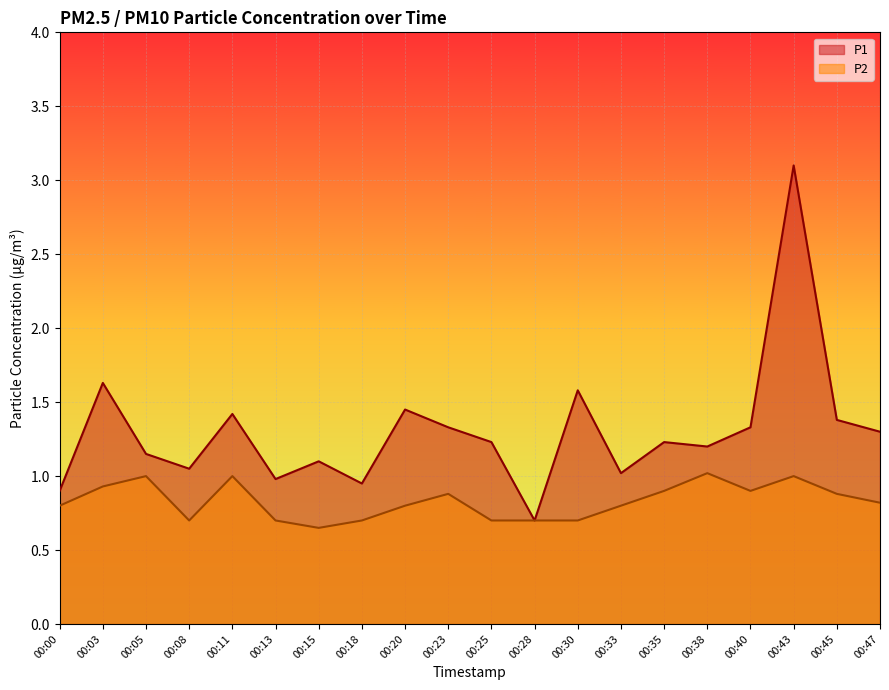

Rank the categories by P1 value from lowest to highest.

00:28, 00:00, 00:18, 00:13, 00:33, 00:08, 00:15, 00:05, 00:38, 00:25, 00:35, 00:47, 00:23, 00:40, 00:45, 00:11, 00:20, 00:30, 00:03, 00:43